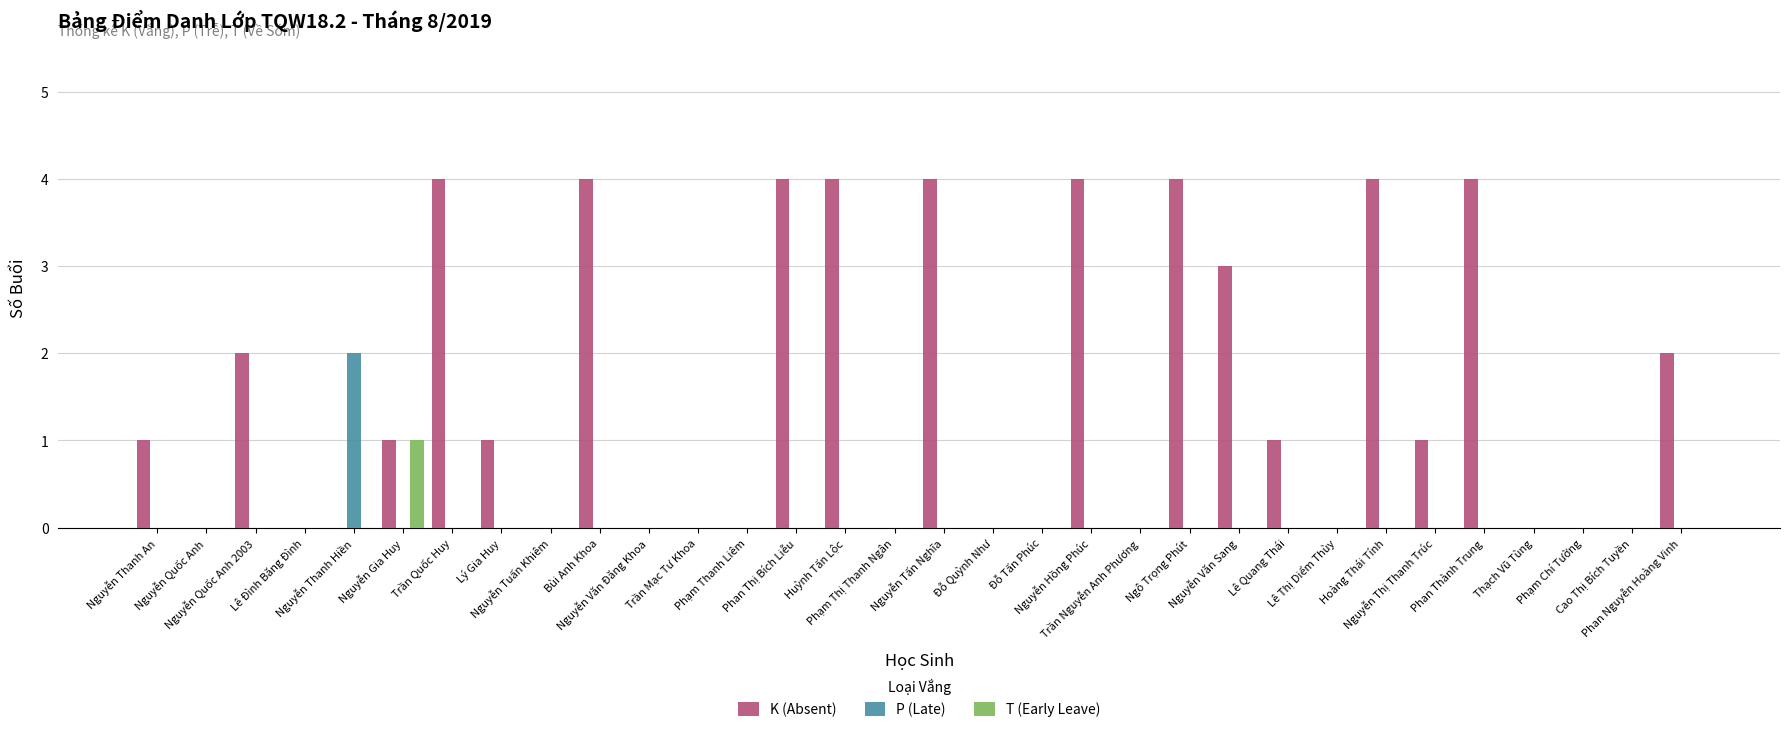

Is the value of K (Absent) at Nguyễn Tấn Nghĩa greater than the value of T (Early Leave) at Nguyễn Quốc Anh?

Yes